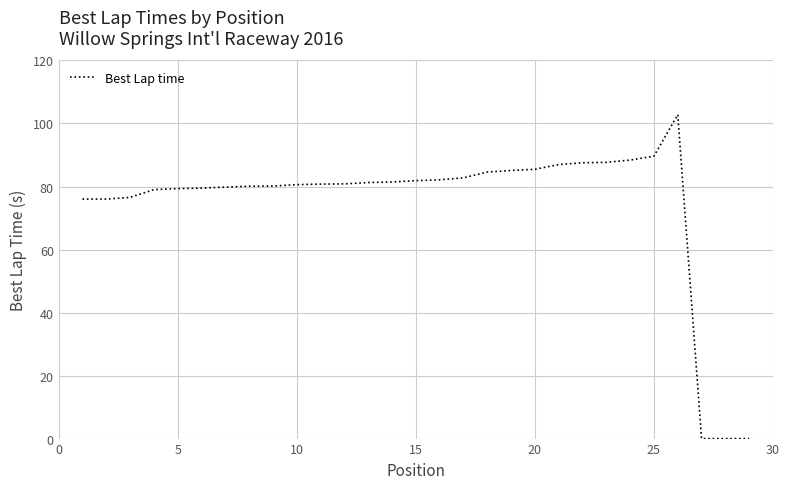

What is the greatest value displayed?

102.8